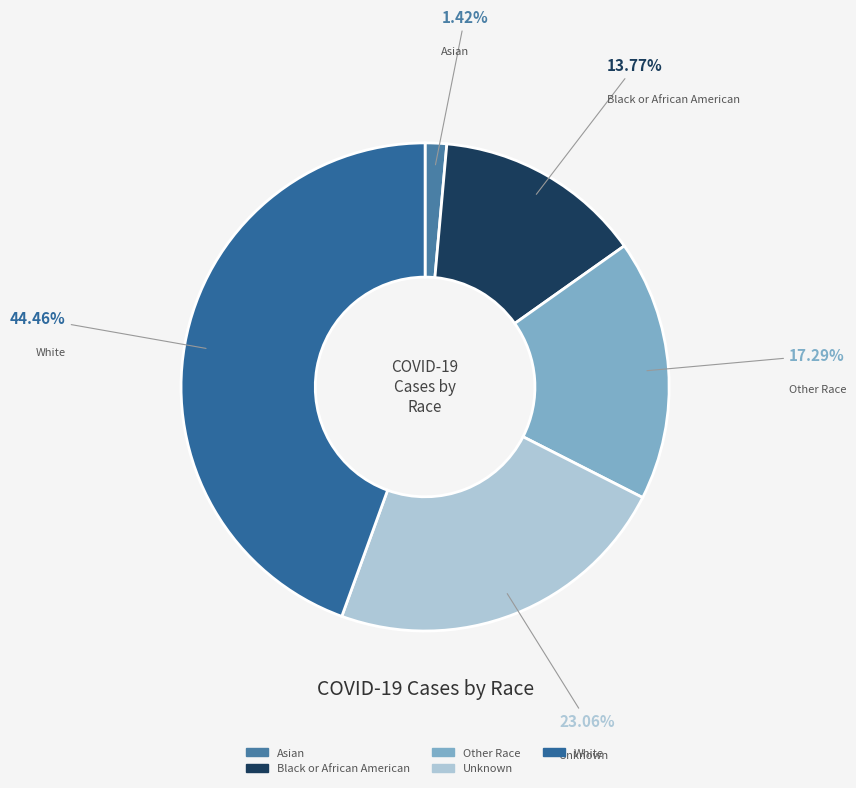

What is the largest slice in the pie chart?

White